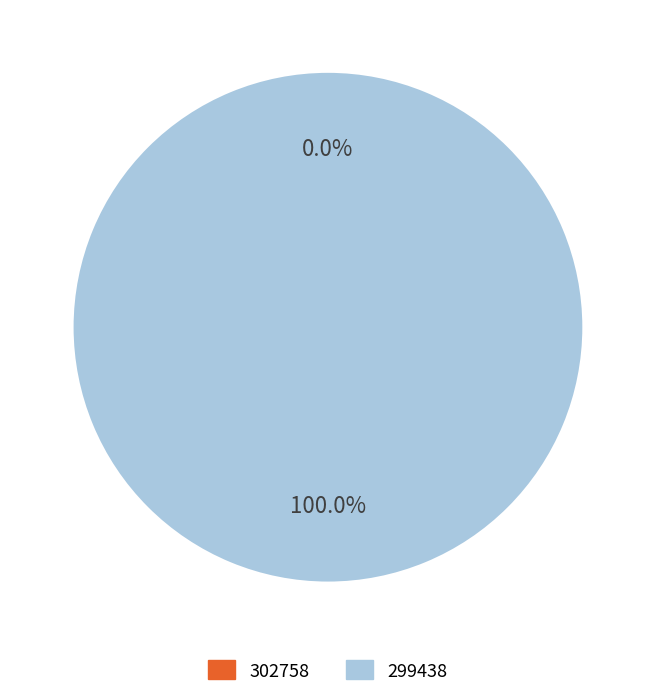

Combined, what portion of the pie is 302758 and 299438?

100.0%